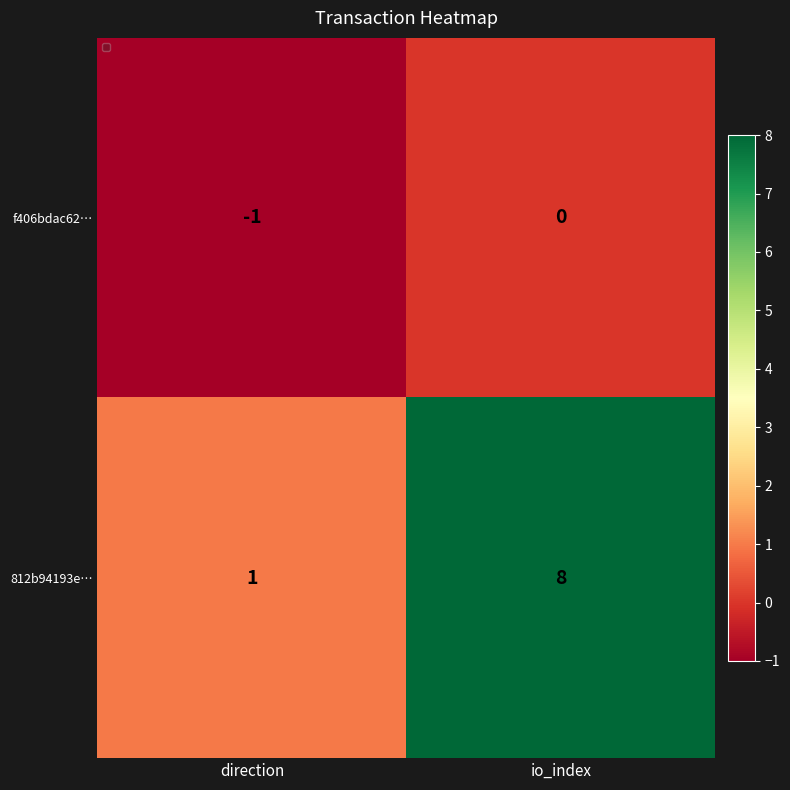

Reading right to left, extract all data points from this chart.

f406bdac62…: 0	-1
812b94193e…: 8	1